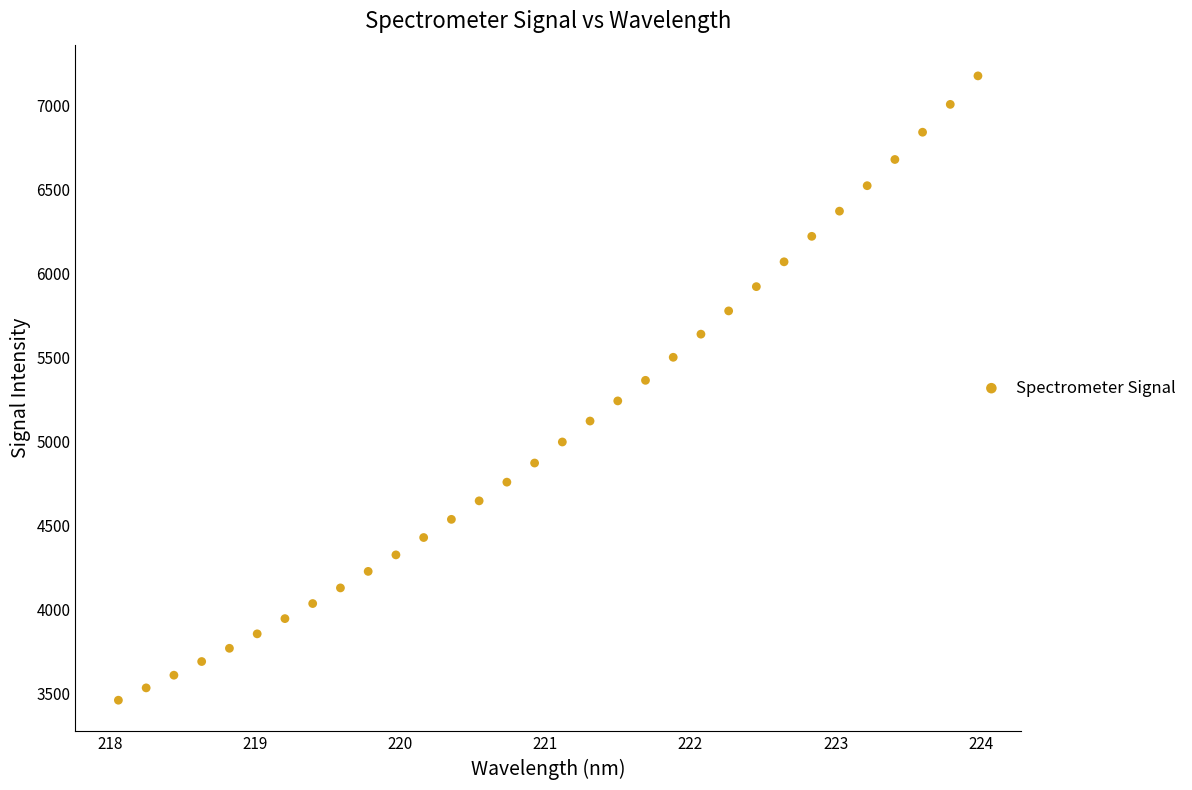

What is the range of X values (max minus min)?

5.9